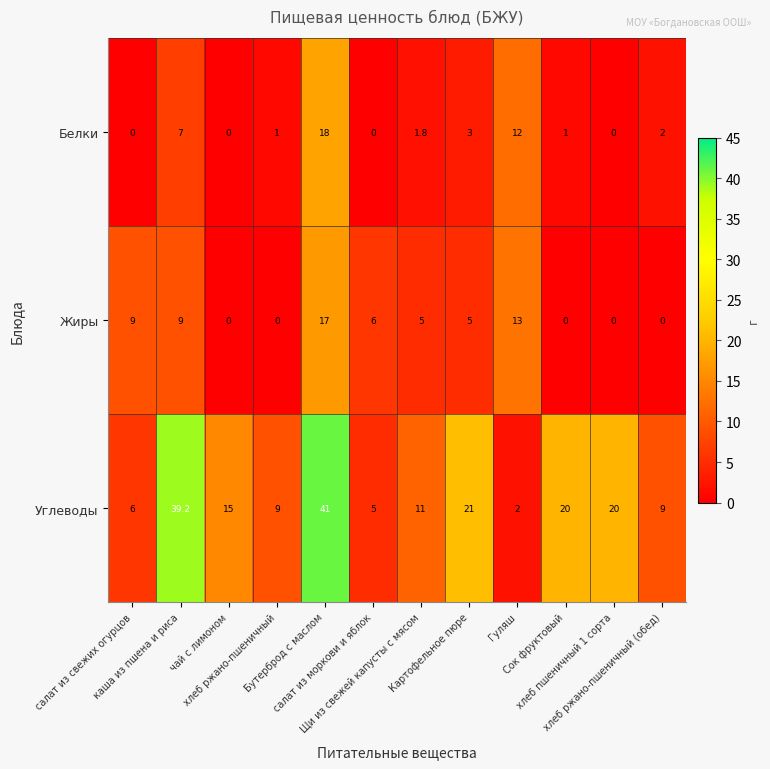

Which category has the highest value across all series?

Бутерброд с маслом